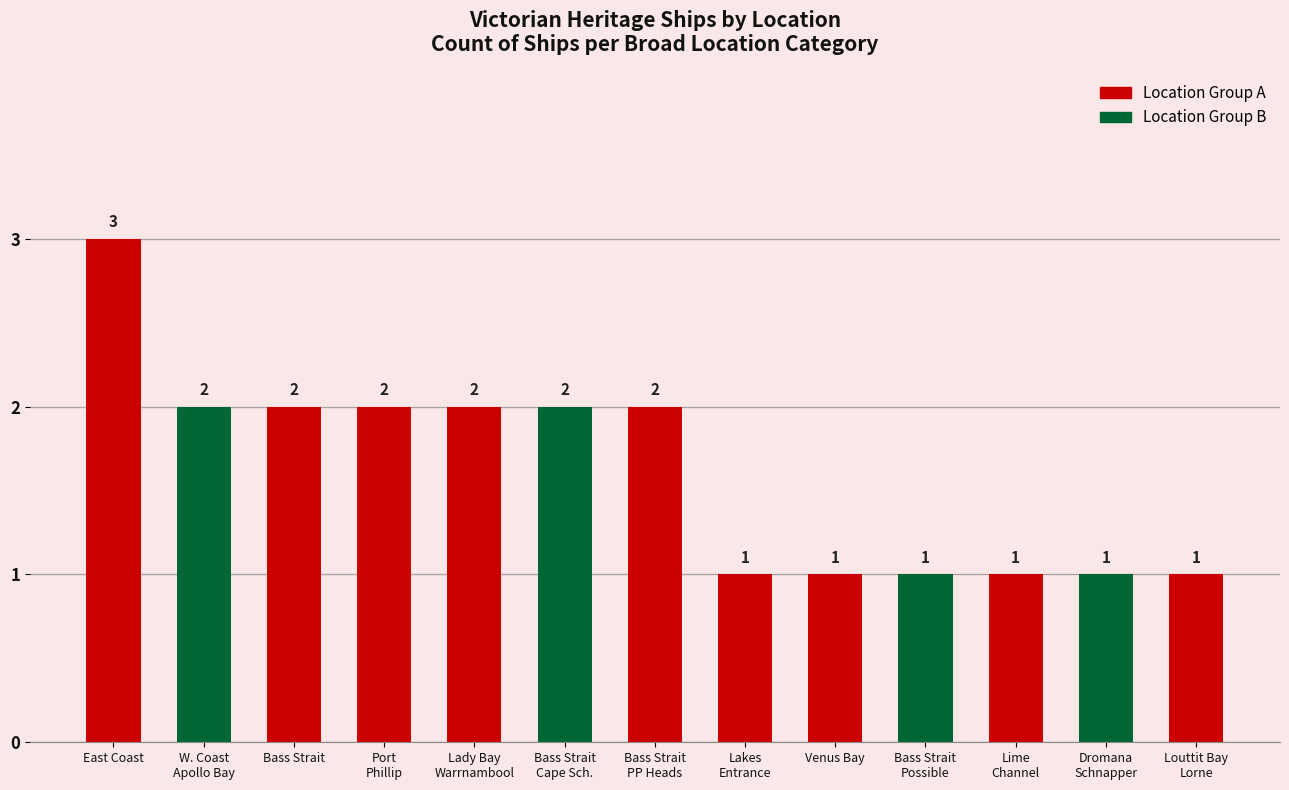

How many bars are there in total?

13